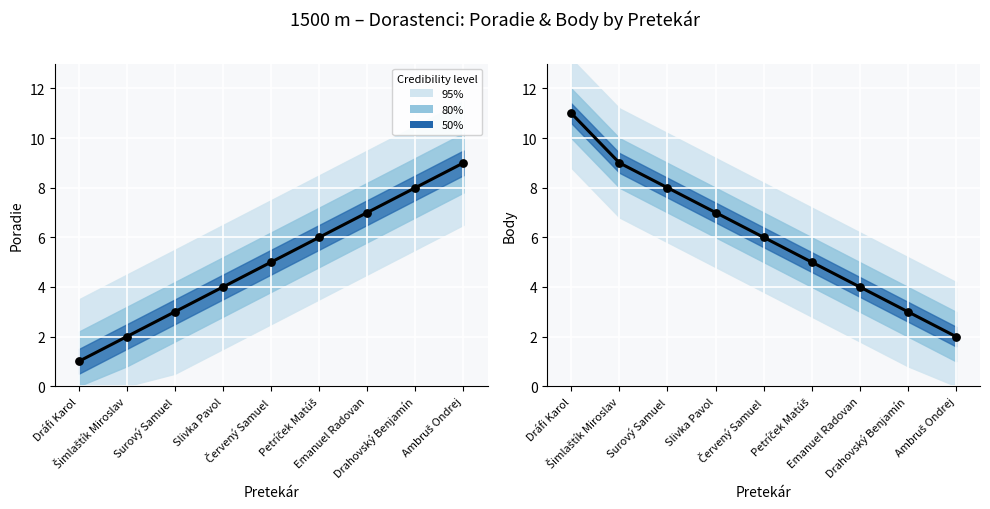

Which series has the largest total across all categories?

Body